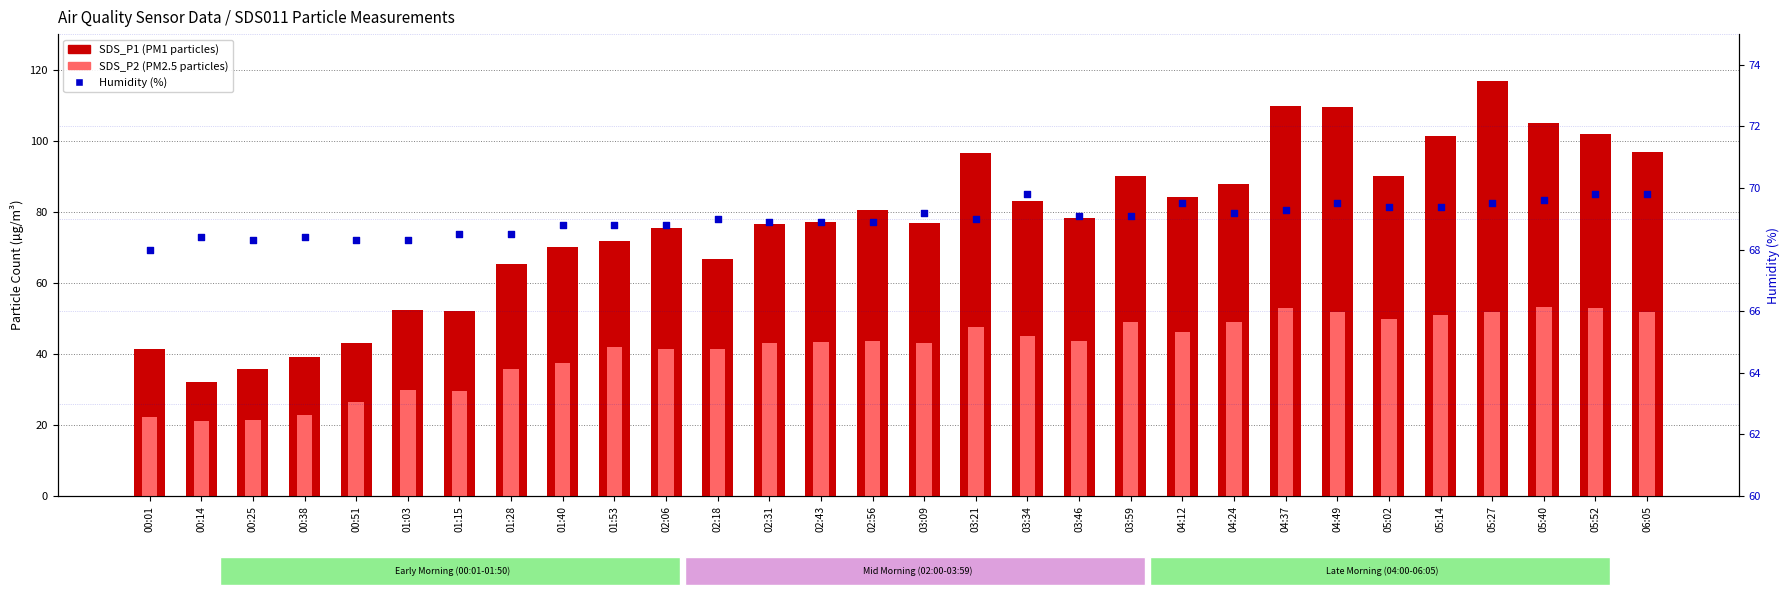

What is the total value across all series at 04:24?

206.0